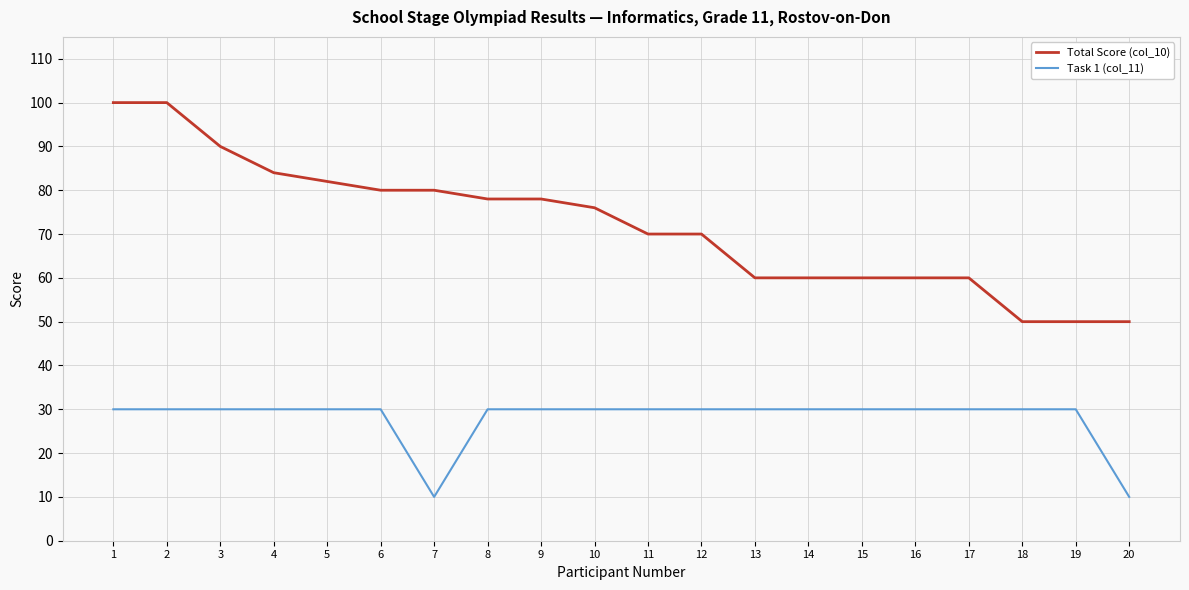

True or false: Task 1 (col_11) and Total Score (col_10) intersect in this chart.

False